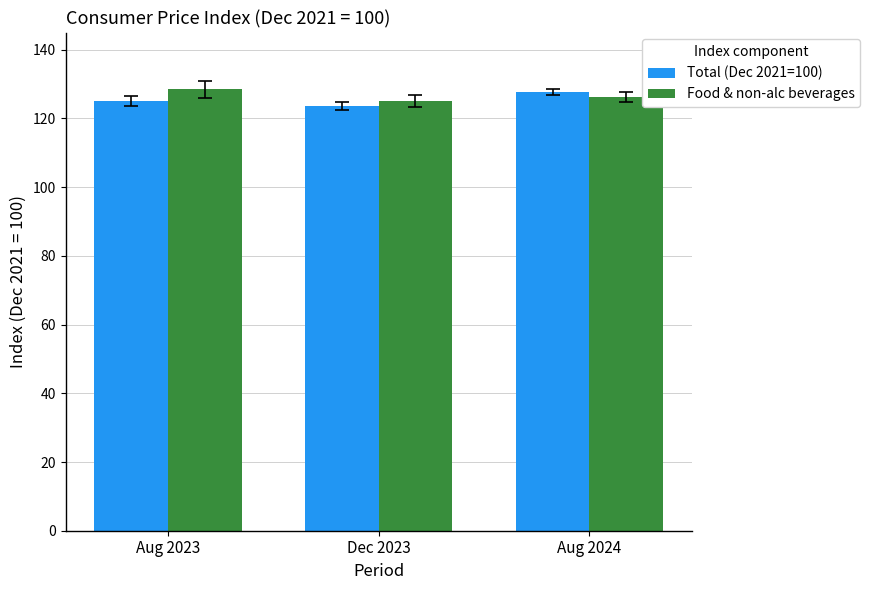

Reading left to right, what are all the values shown in this chart?

Total (Dec 2021=100): 125.0	123.7	127.7
Food & non-alc beverages: 128.5	125.1	126.3